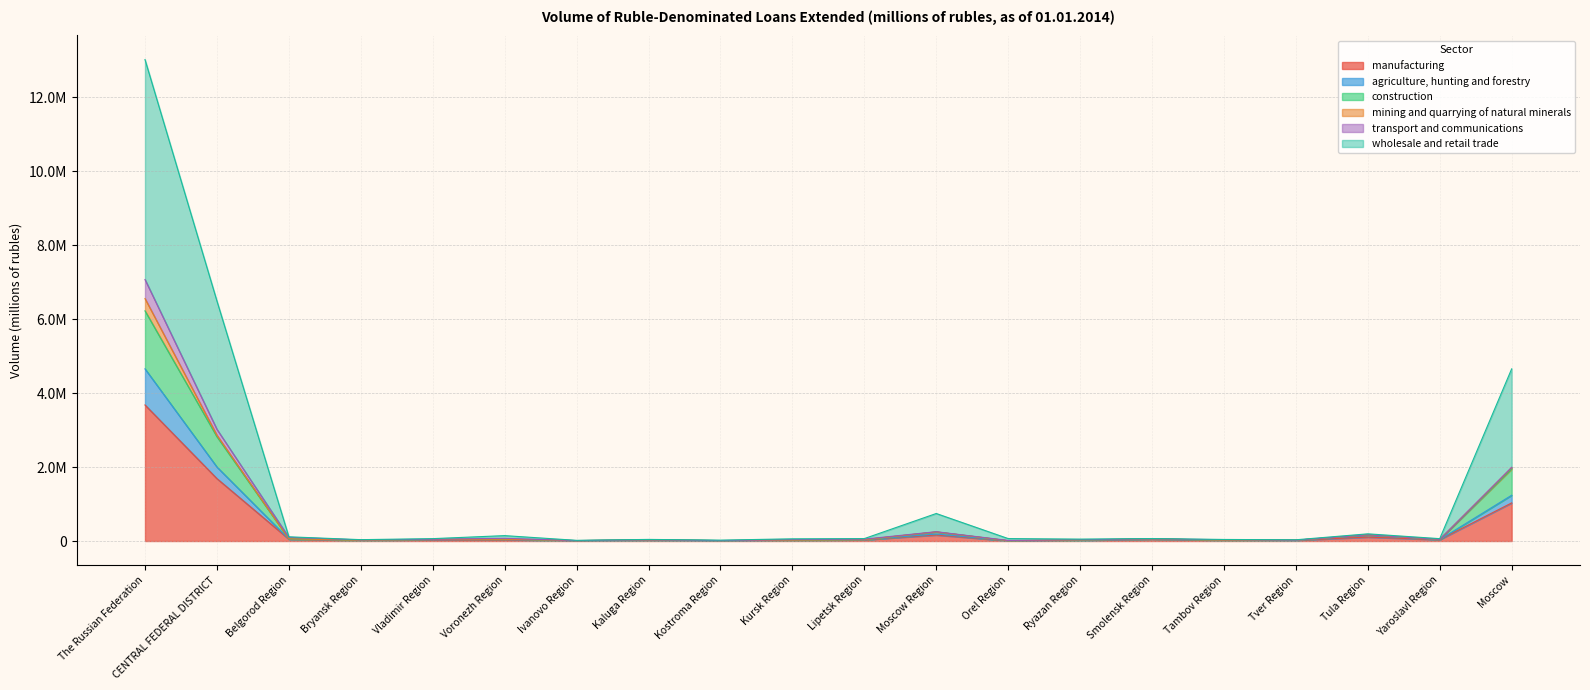

The value of wholesale and retail trade at Kursk Region is 22856. True or false?

True